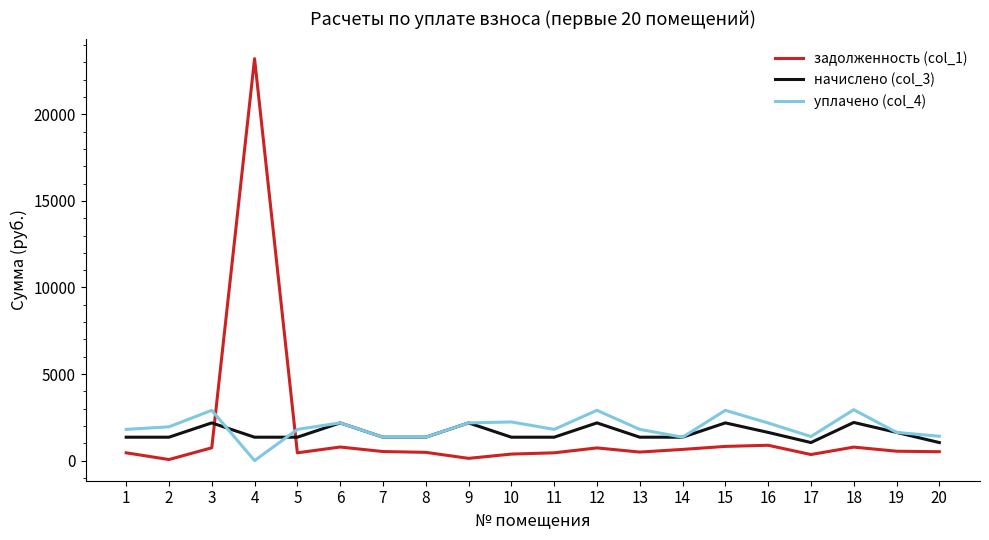

What is the difference between the second highest and second lowest values in the начислено (col_3) series?

1135.6